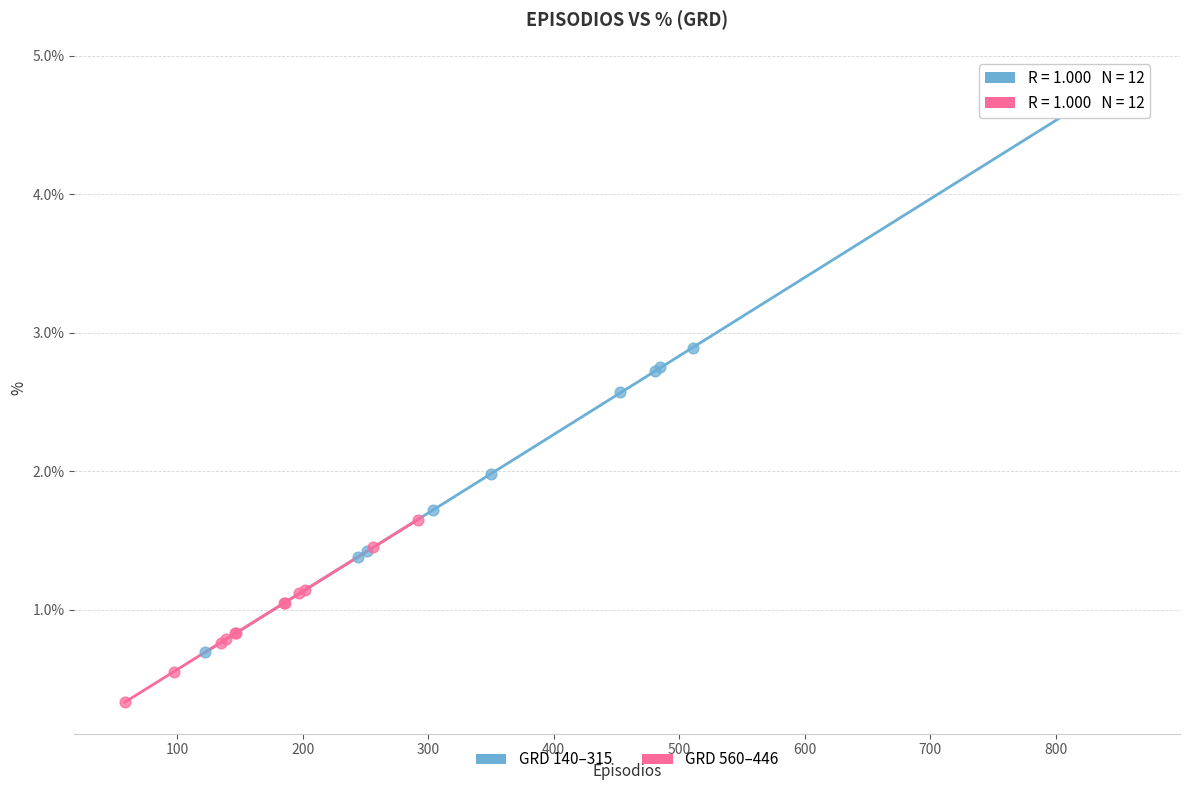

Which series has the largest Y range (max minus min)?

GRD 140–315